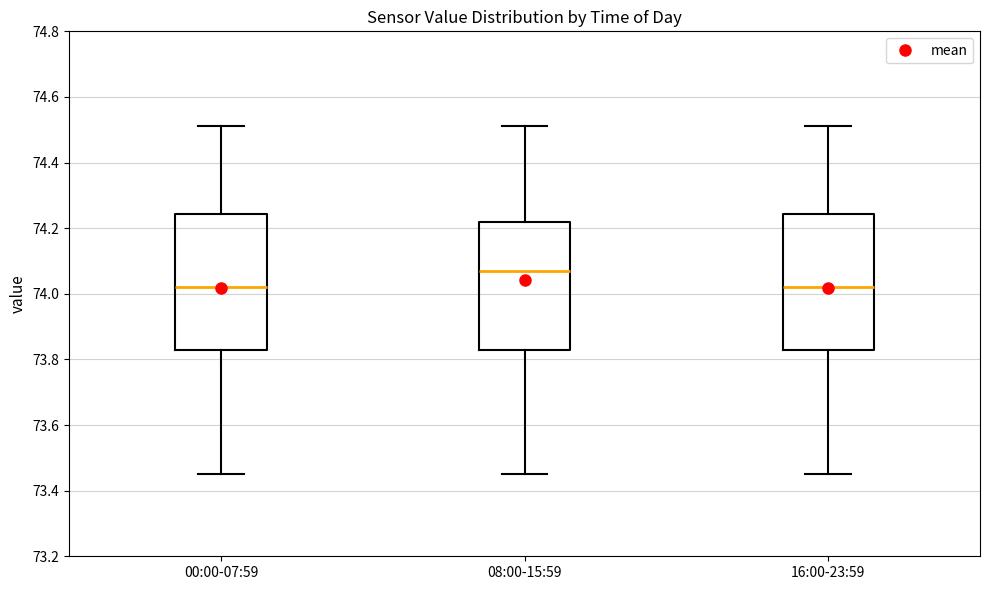

Where is the lower edge of the box for 08:00-15:59 on the y-axis? The values are not printed on the chart, so give them approximately, as read against the axis.

73.84